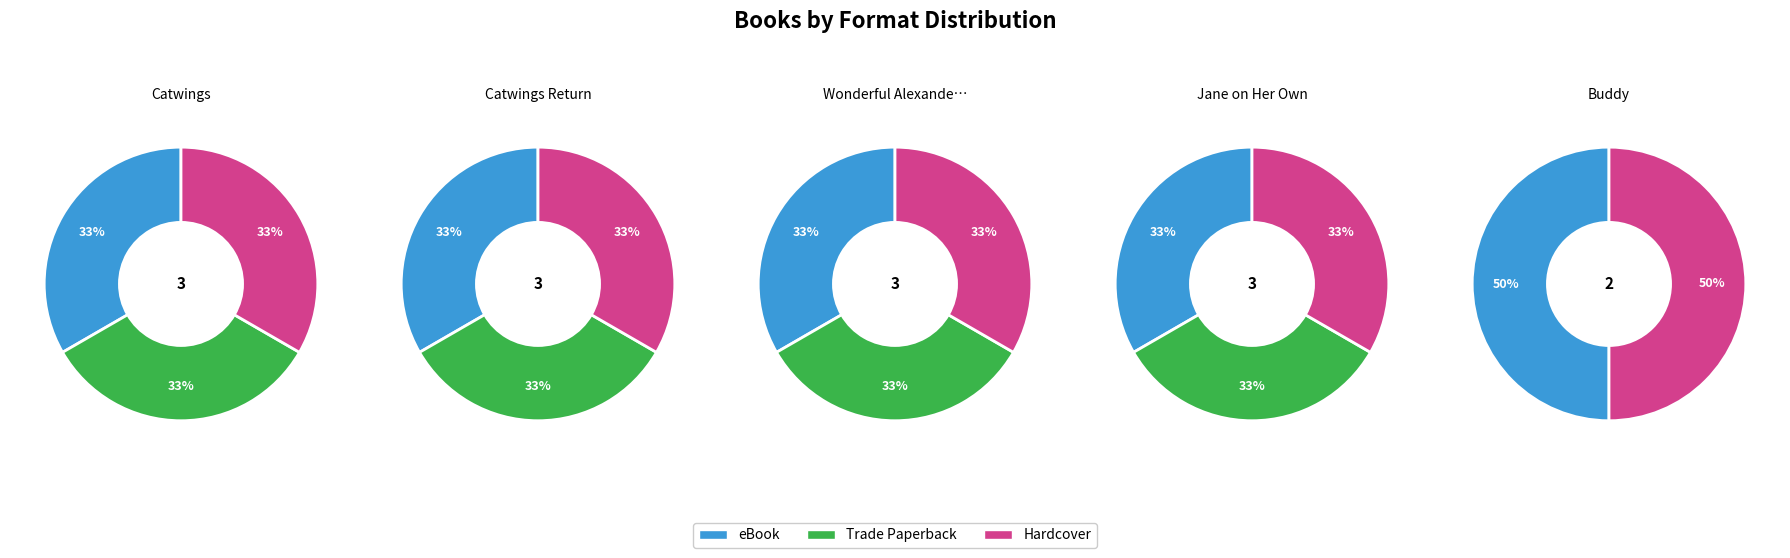

Is it true that Catwings Return is 17% of the pie?

False